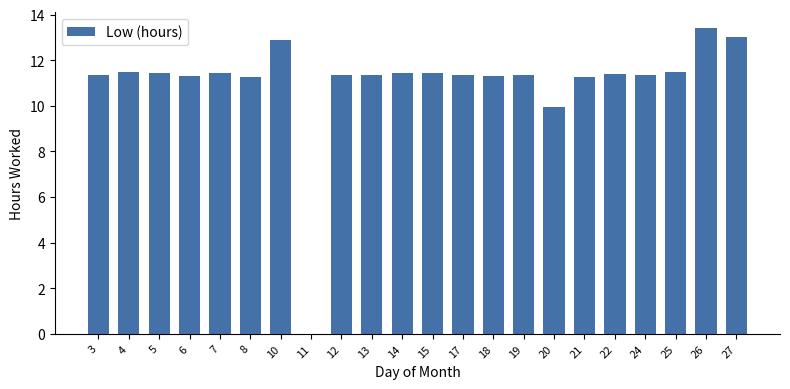

What value does the data have at 7?

11.4